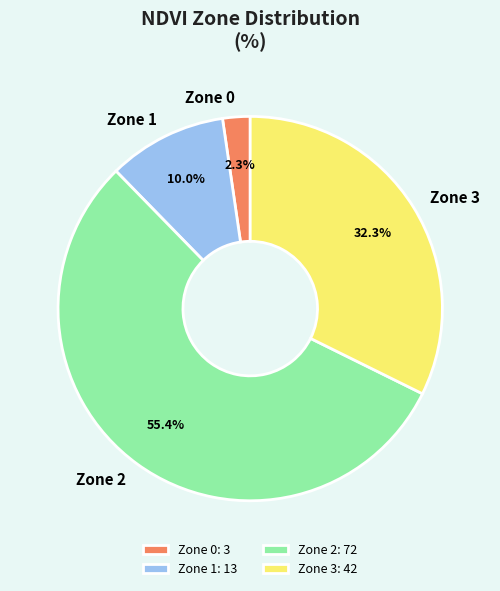

To the nearest percent, what percentage of the pie is Zone 2?

55%